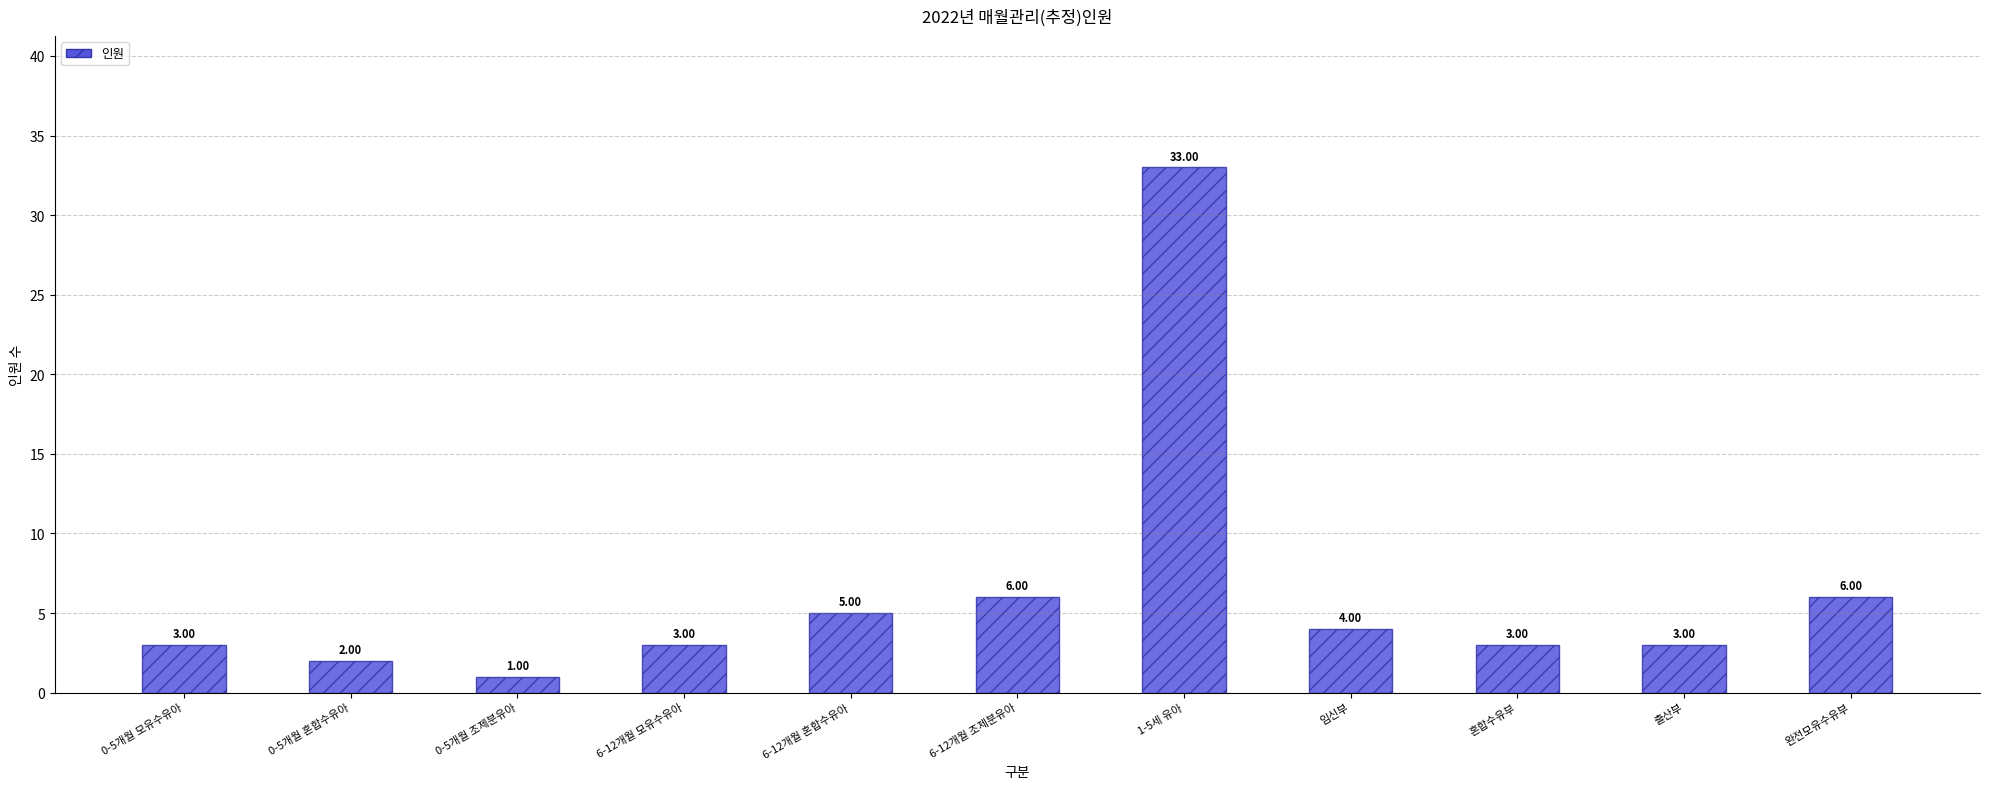

What is the difference between the maximum and minimum values?

32